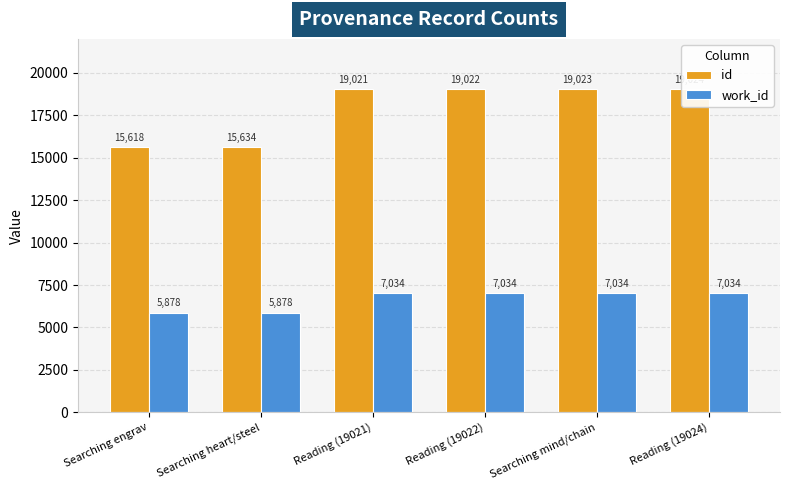

List the series in order of their peak value, highest first.

id, work_id